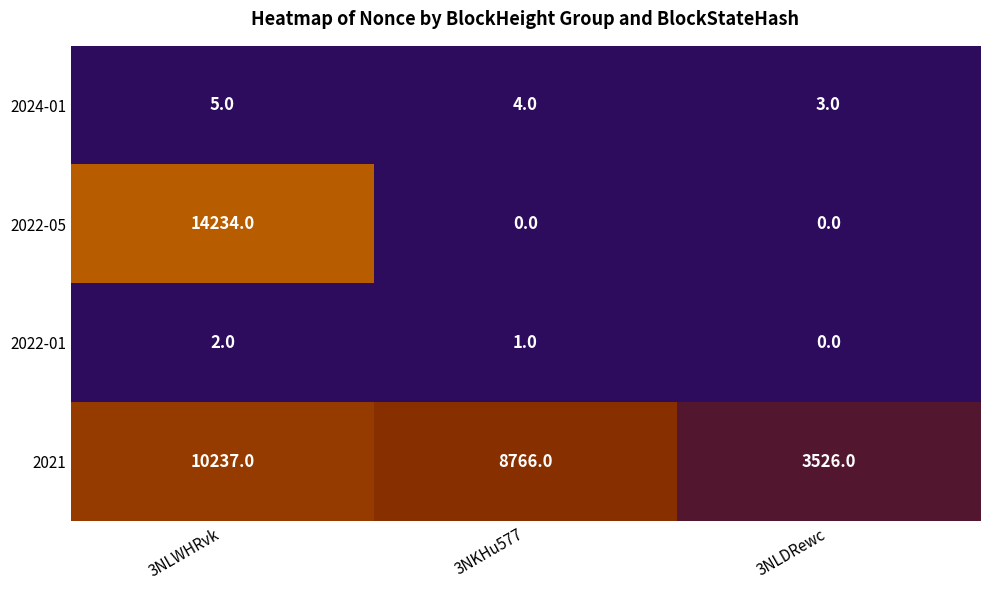

Is it true that 2022-01 equals 2 at 3NLWHRvk?

True